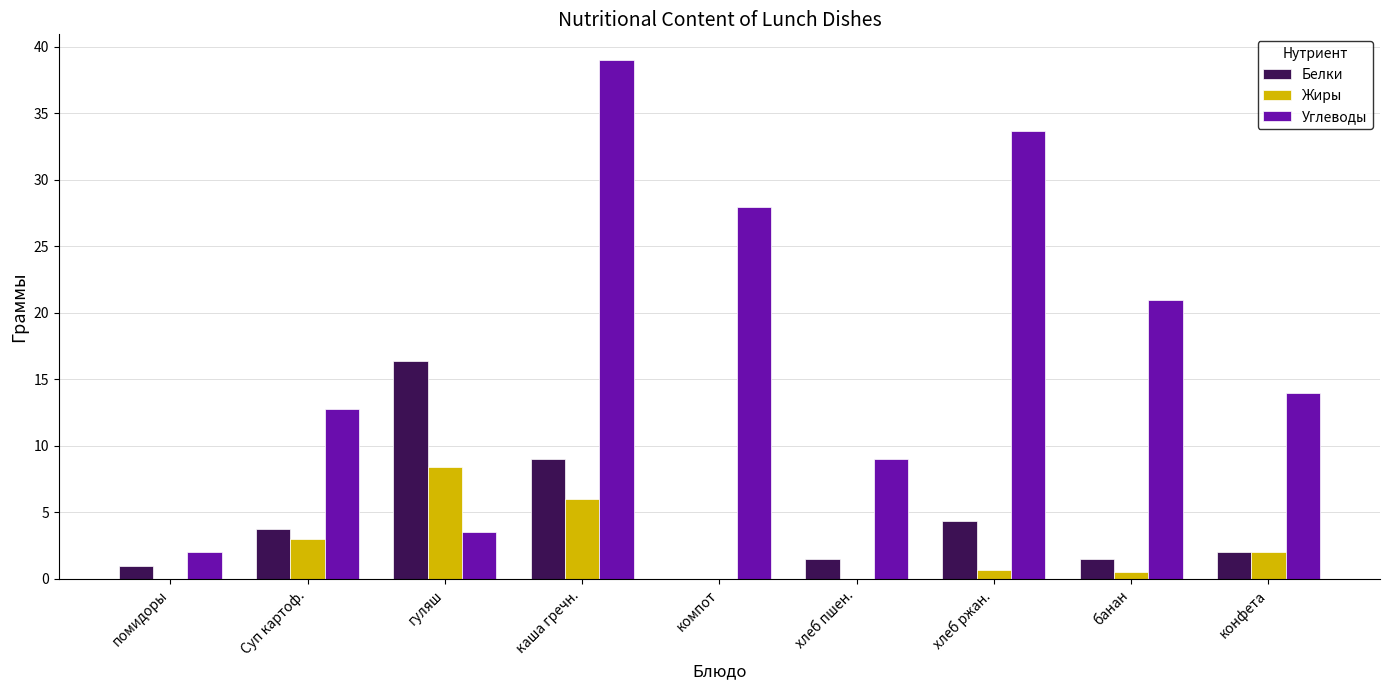

What is the greatest value displayed?

39.0